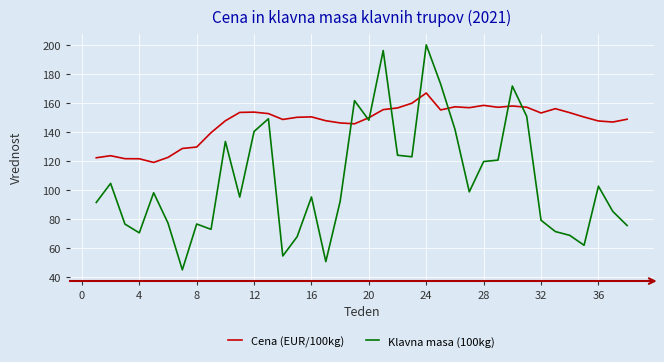

What is the highest value of the Cena (EUR/100kg) series?

167.0